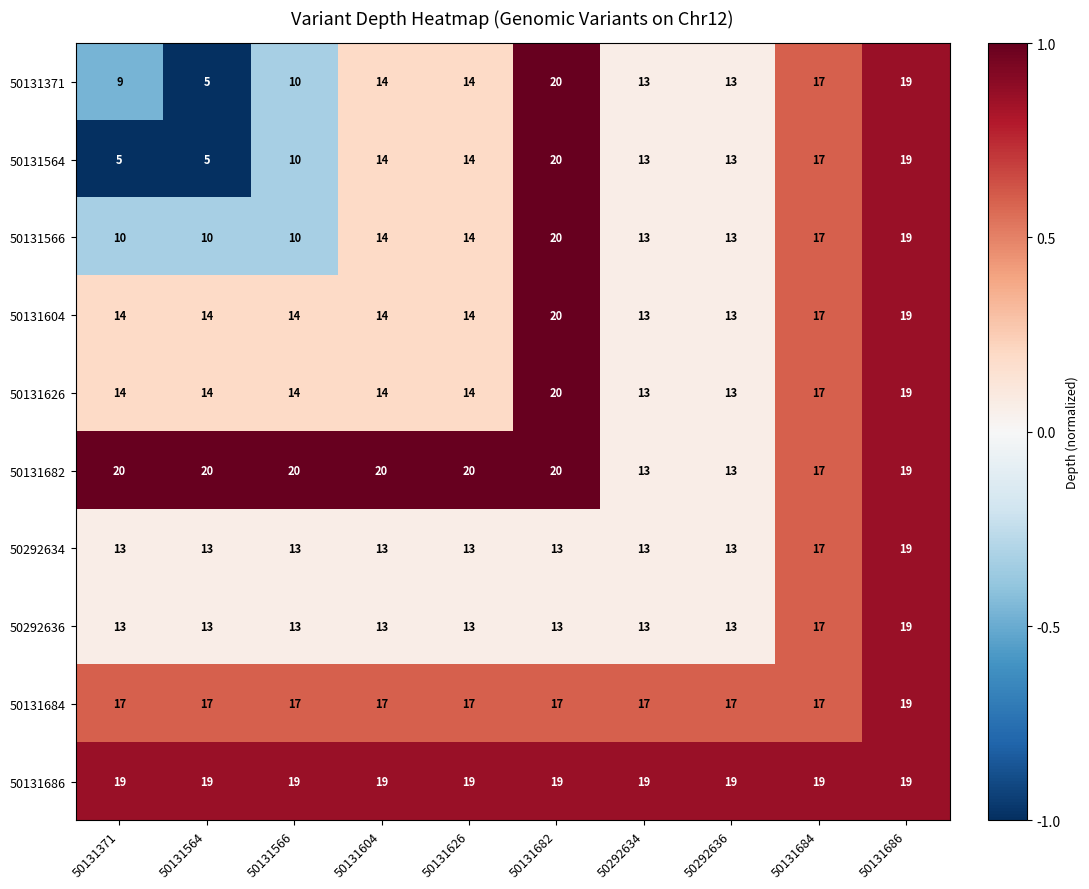

At which category is the sum across all series the highest?

50131686